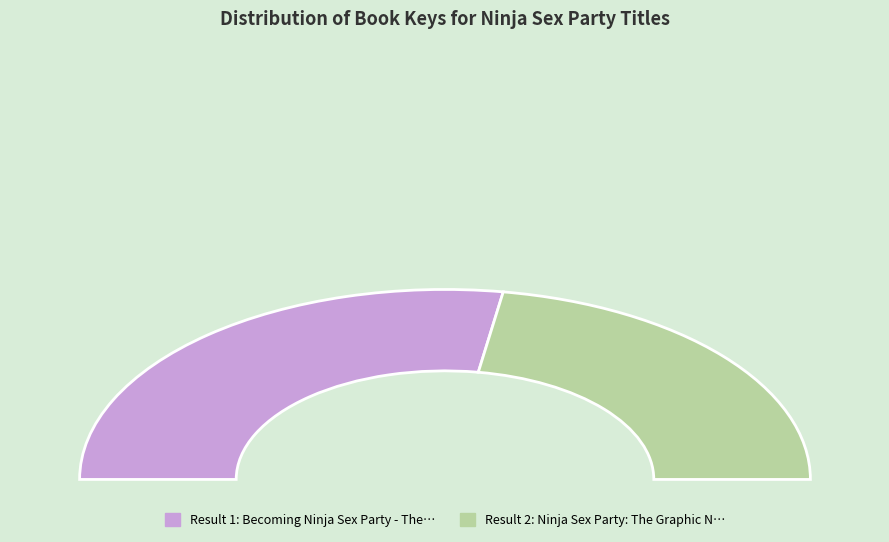

To the nearest percent, what is the average slice percentage?

50%